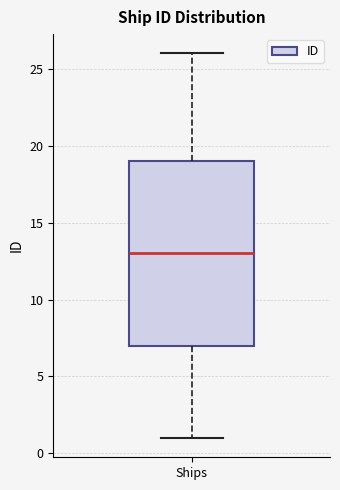

Transcribe this box plot: give where the median line is, the range the box spans, and where the two whiskers end, as read against the y-axis. The values are not printed on the chart, so give them approximately, as read against the axis.

median 13, box 7 to 19, whiskers 1 to 26